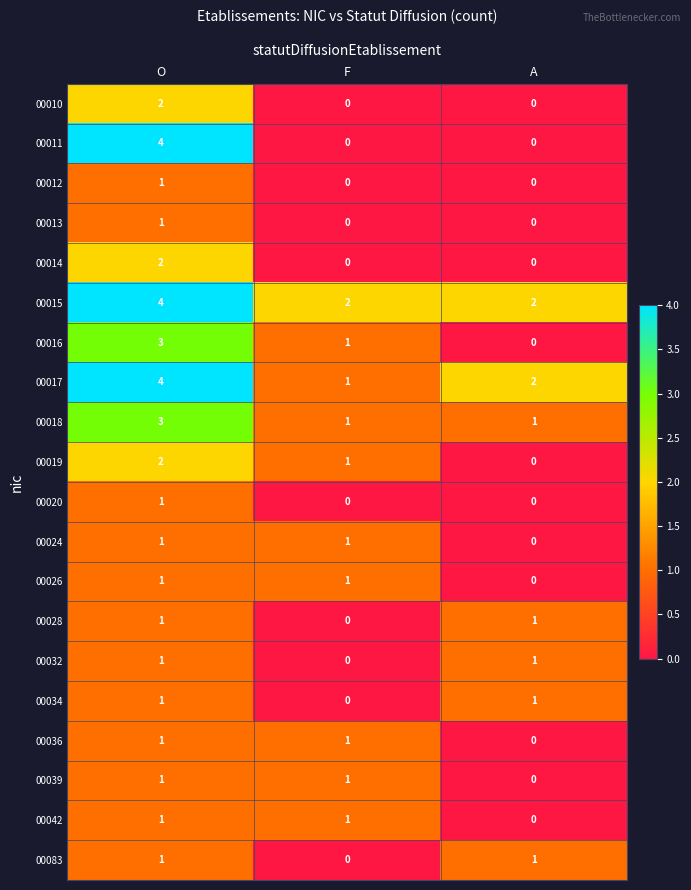

What is the difference between the maximum and minimum values in the 00016 series?

3